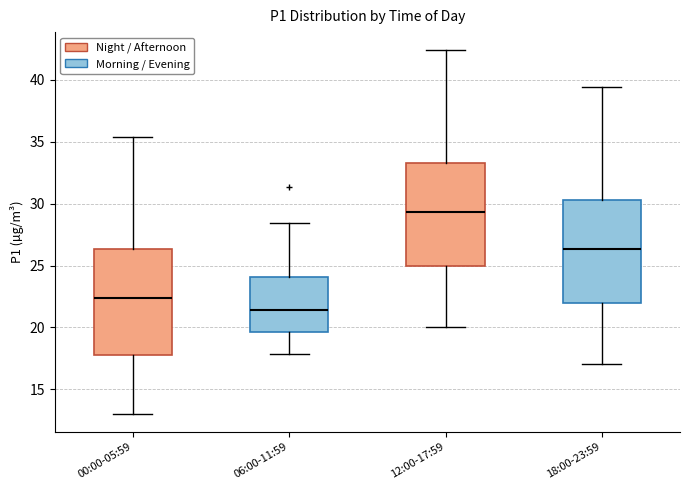

Where does the median line of the box for 12:00-17:59 sit on the y-axis? The values are not printed on the chart, so give them approximately, as read against the axis.

29.5